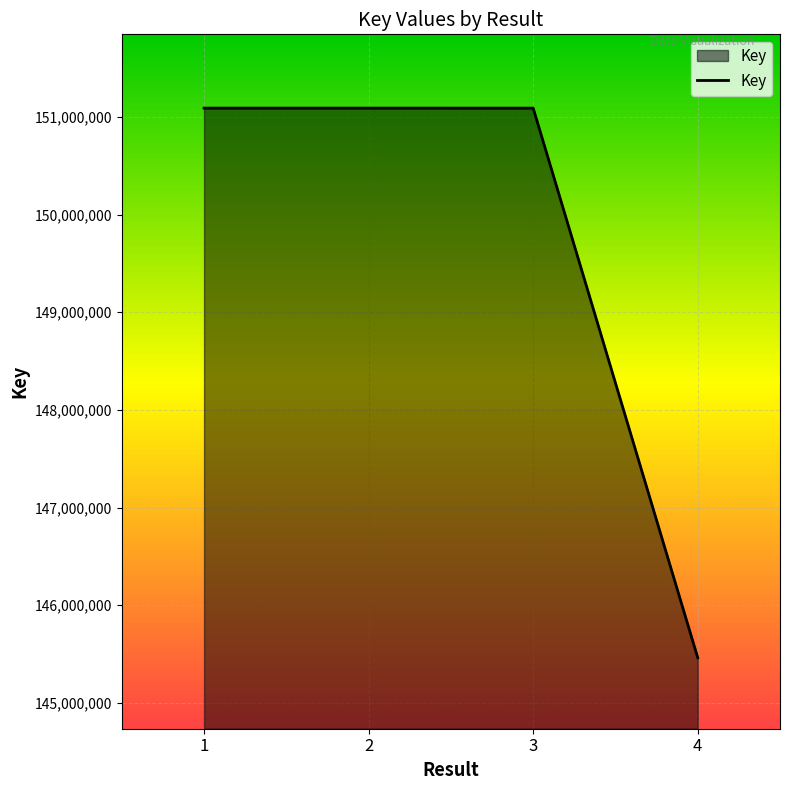

Which category has the lowest value across all series?

4